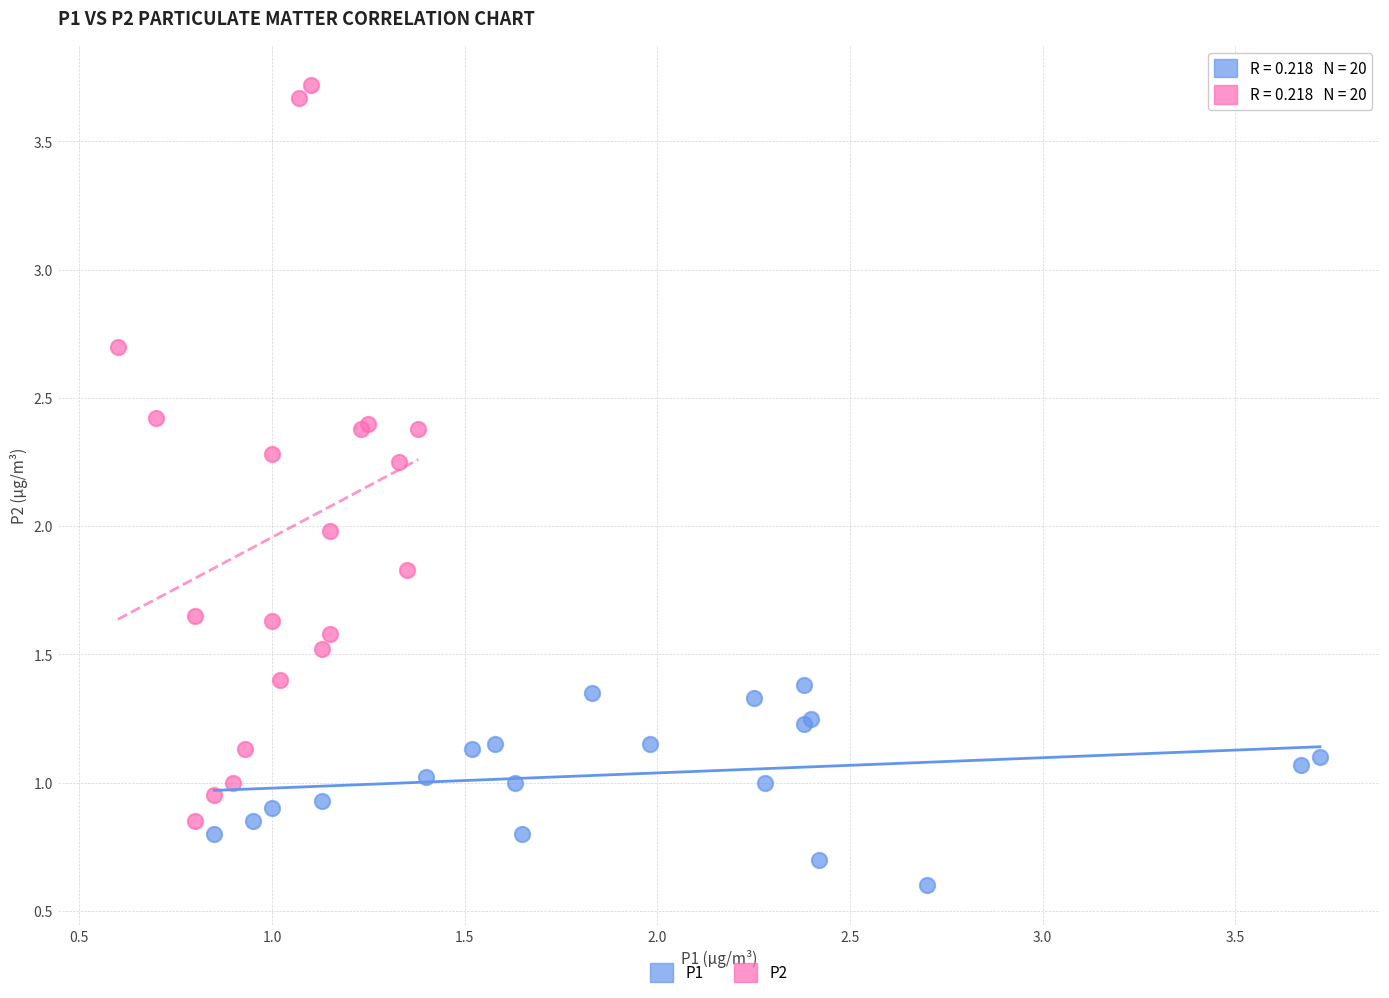

Which series has the largest Y range (max minus min)?

P2